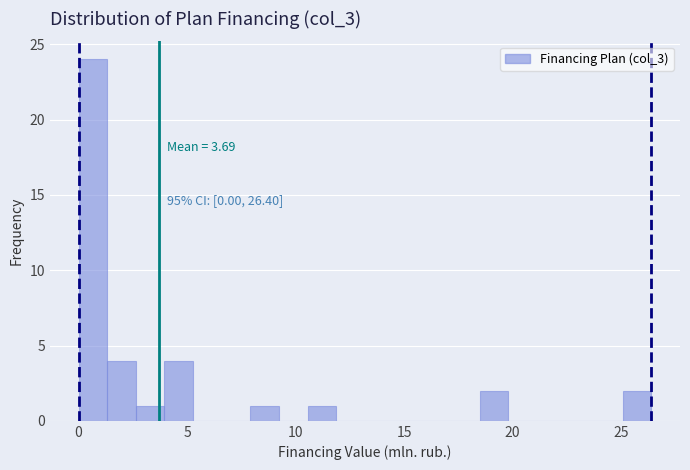

Read against the x-axis, roughly where is the centre of the tallest bar?

0.5